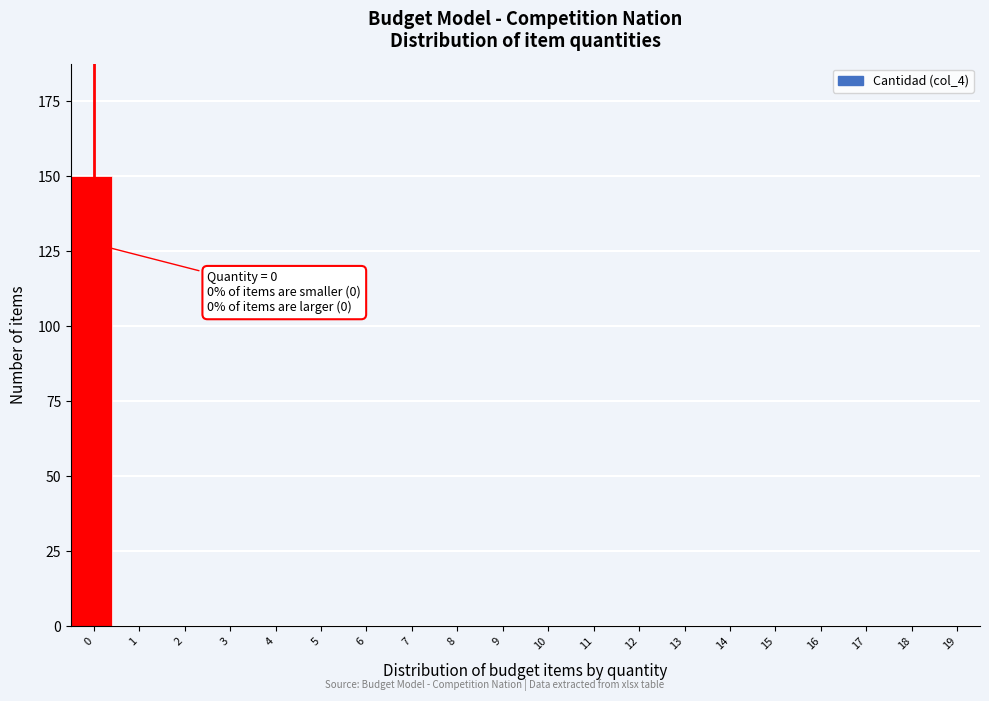

Reading left to right, extract all data points from this chart.

0=150	1=0	2=0	3=0	4=0	5=0	6=0	7=0	8=0	9=0	10=0	11=0	12=0	13=0	14=0	15=0	16=0	17=0	18=0	19=0